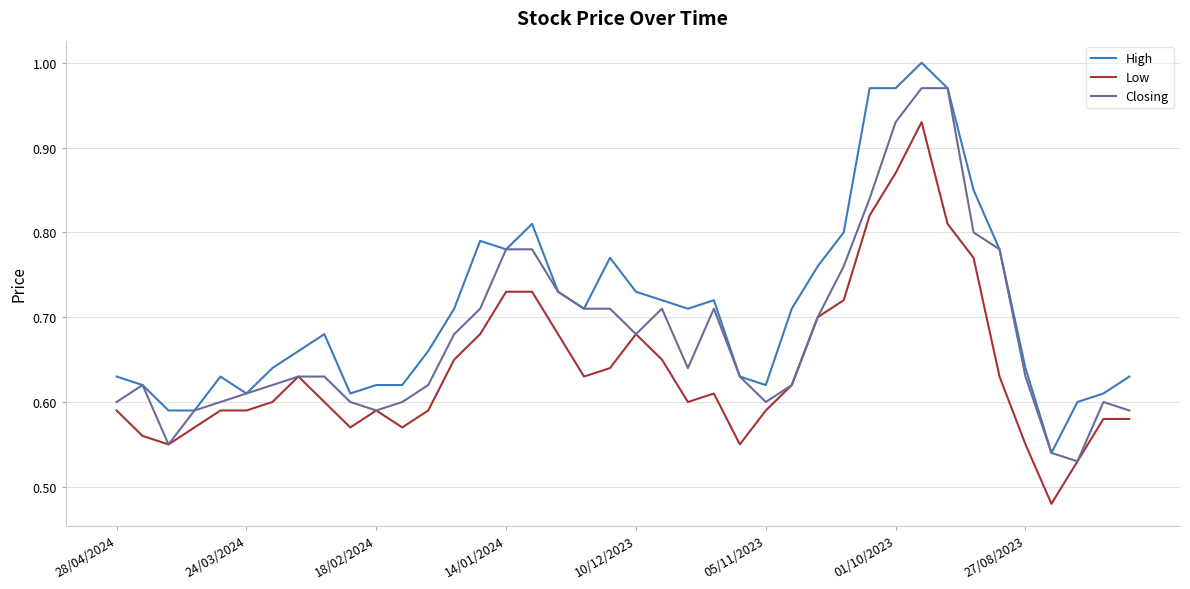

Which series has the largest total across all categories?

High